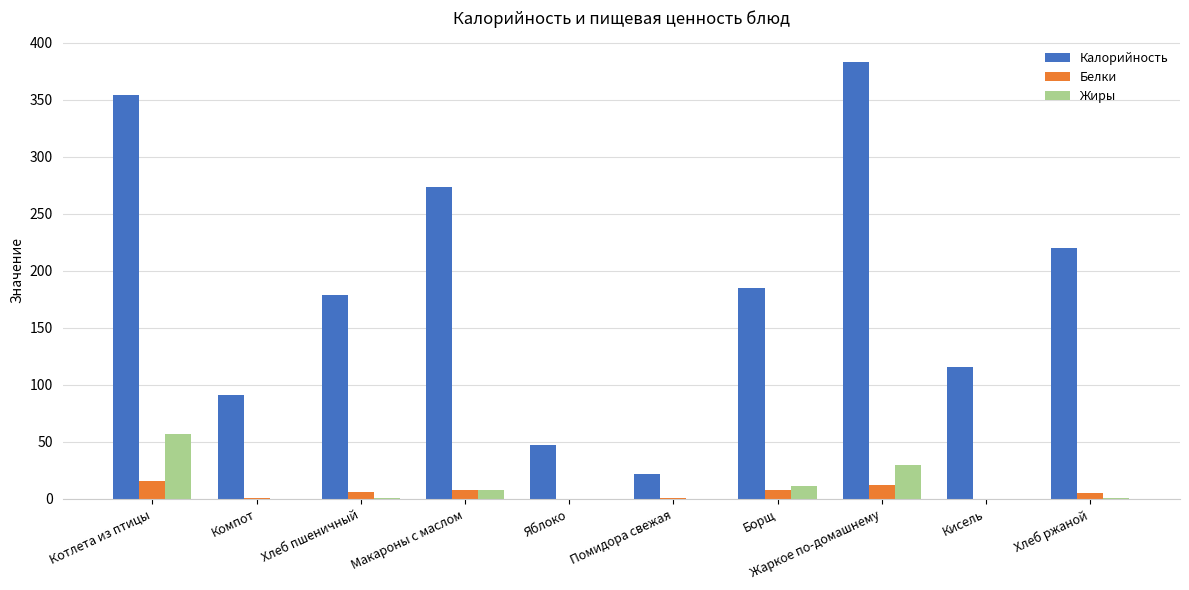

At which label is Жиры closest to 28?

Жаркое по-домашнему